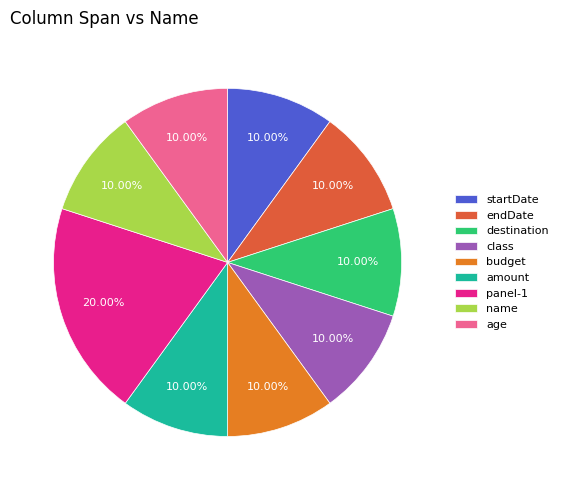

What percentage is the age slice, to the nearest percent?

10%